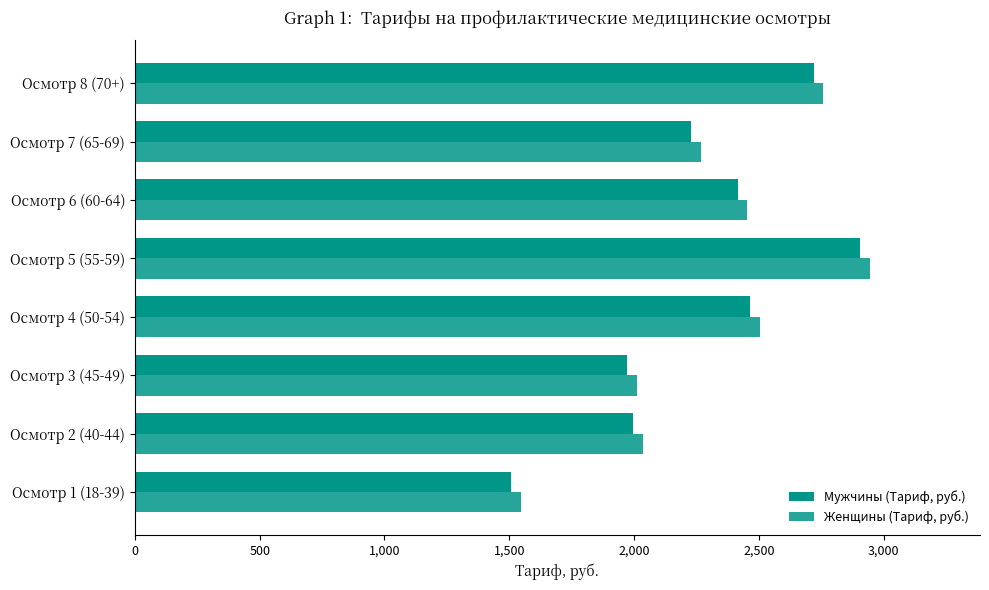

Which series has the widest spread of values?

Мужчины (Тариф, руб.)